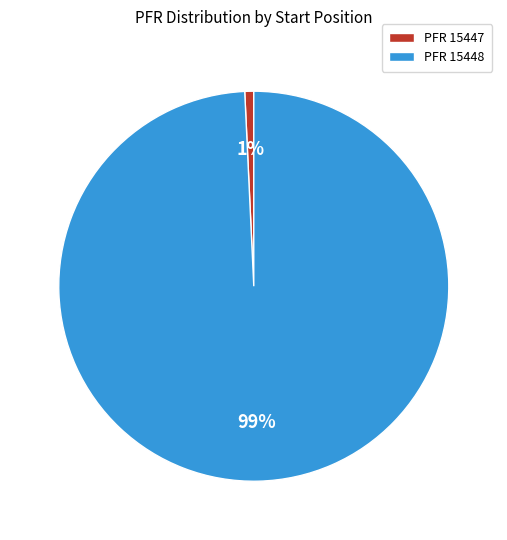

How many segments does this pie chart have?

2